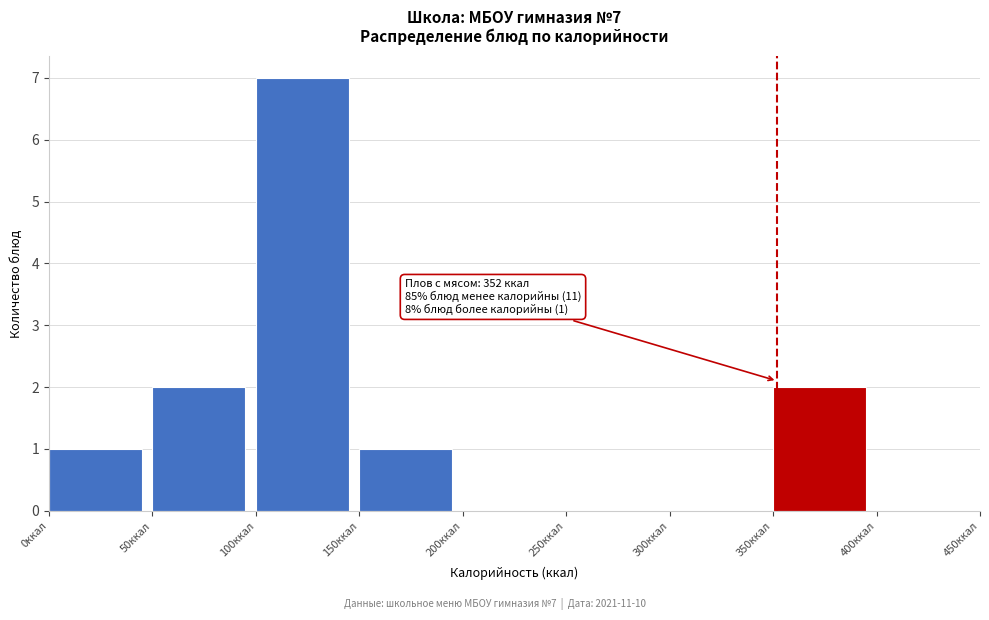

Over which range of the x-axis is the bar tallest?

100 to 150